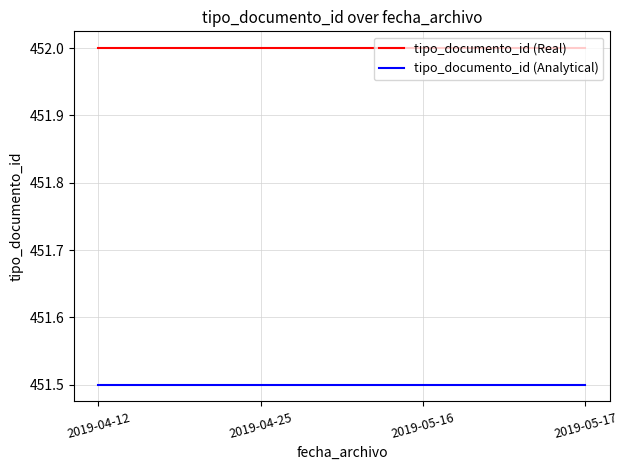

What is the minimum value for tipo_documento_id (Real)?

452.0